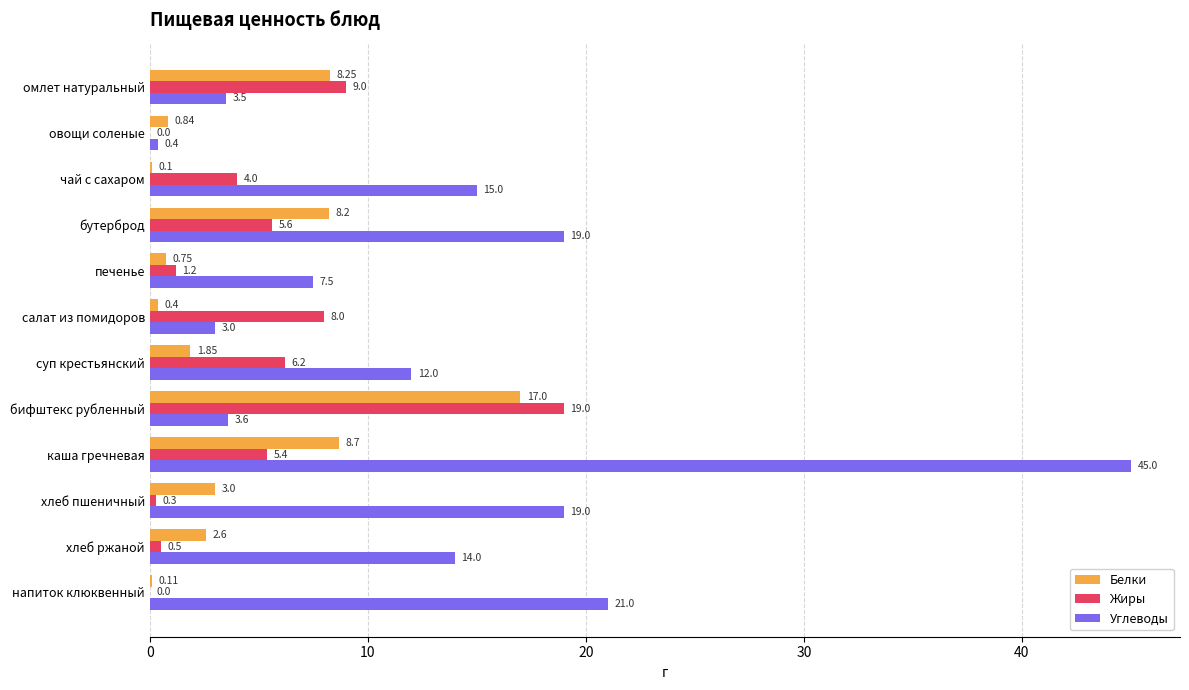

At which label does Жиры reach its peak?

бифштекс рубленный